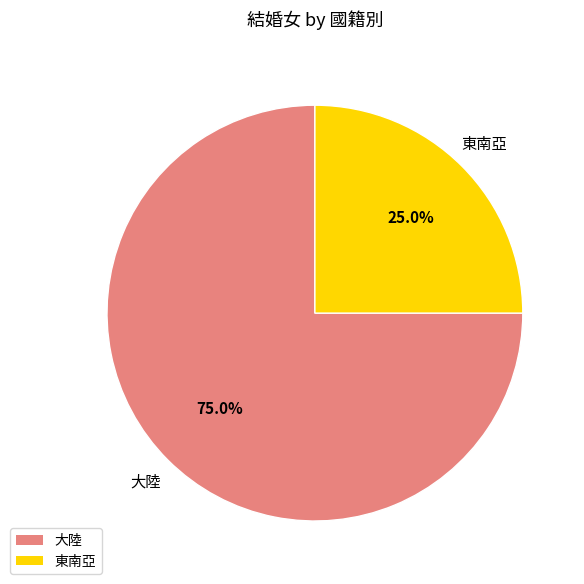

Rank the categories by value from highest to lowest.

大陸, 東南亞